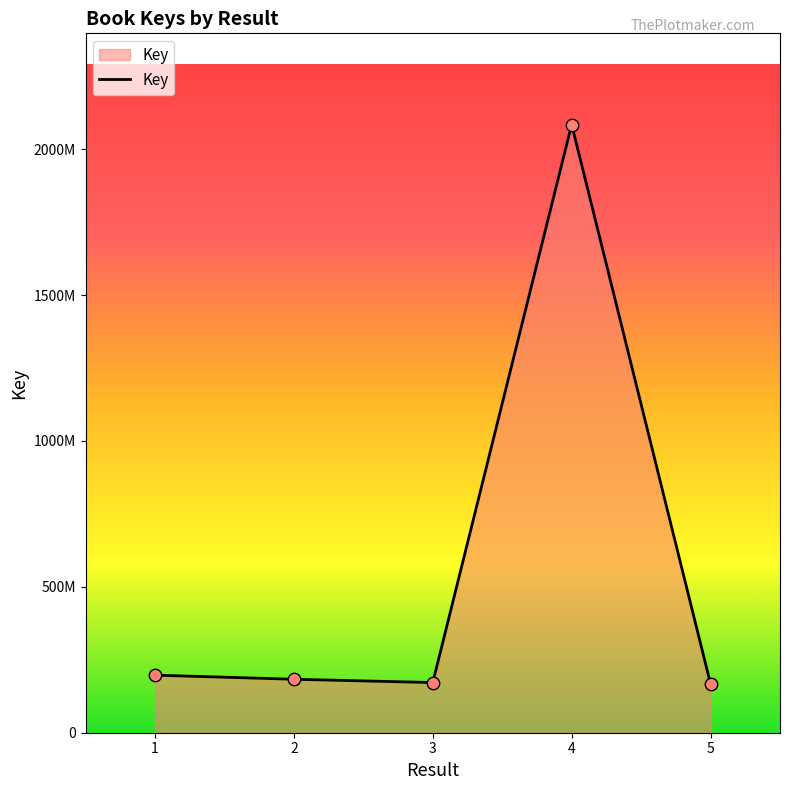

Does the chart have visible grid lines?

No